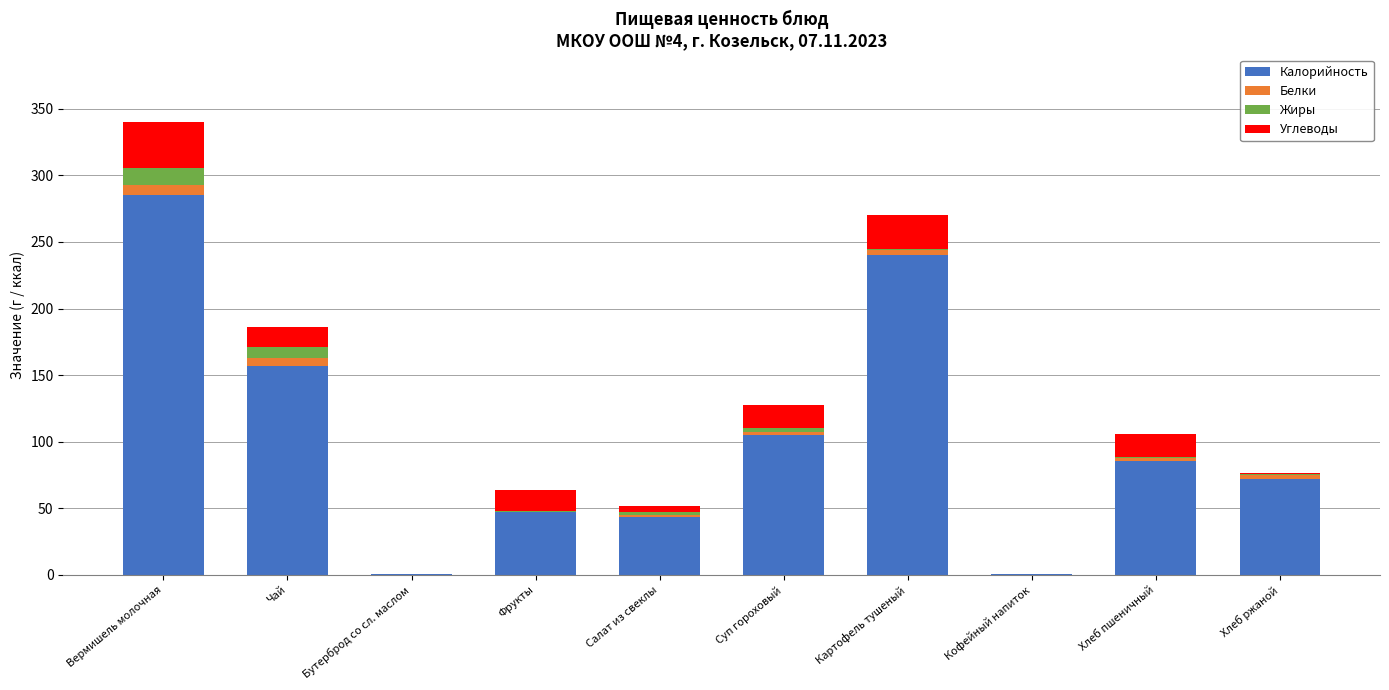

How many distinct data groups are displayed?

4